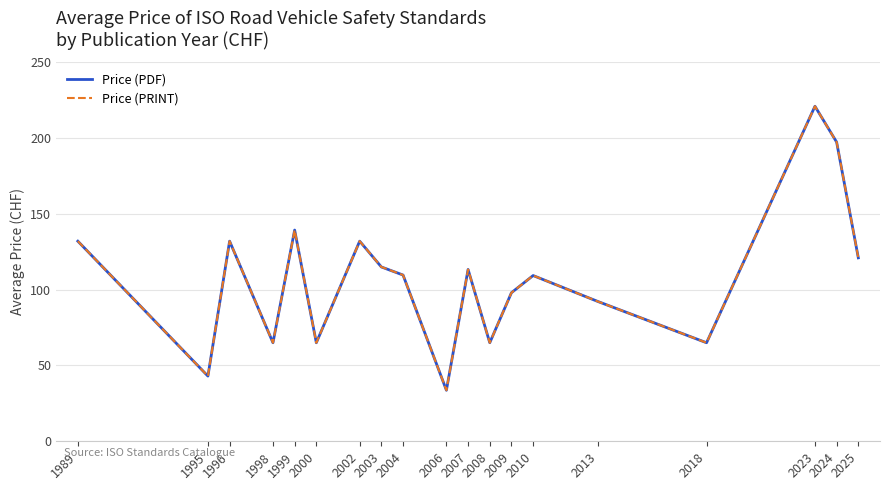

Is this an area chart (filled region under the line)?

No